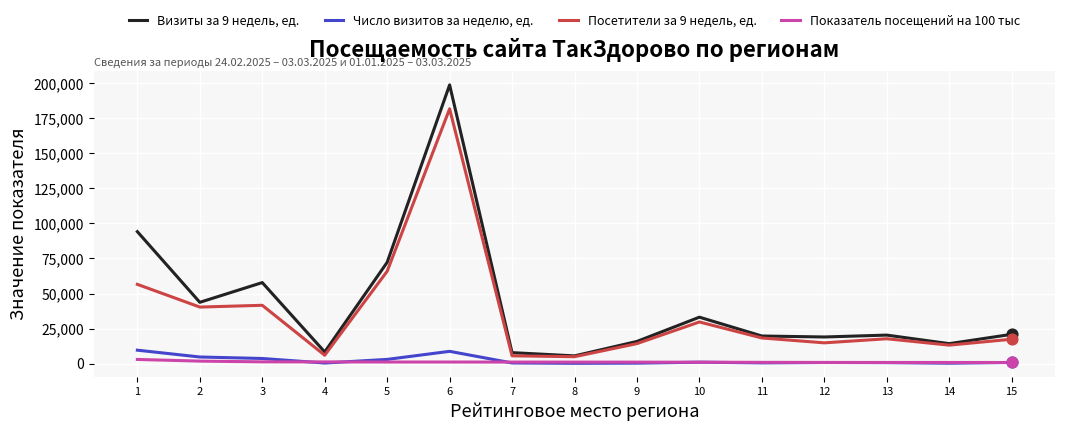

Which series has the largest total across all categories?

Визиты за 9 недель, ед.